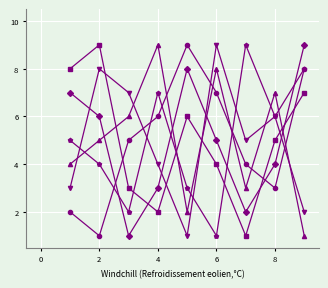

What is the maximum value shown in the chart?

9